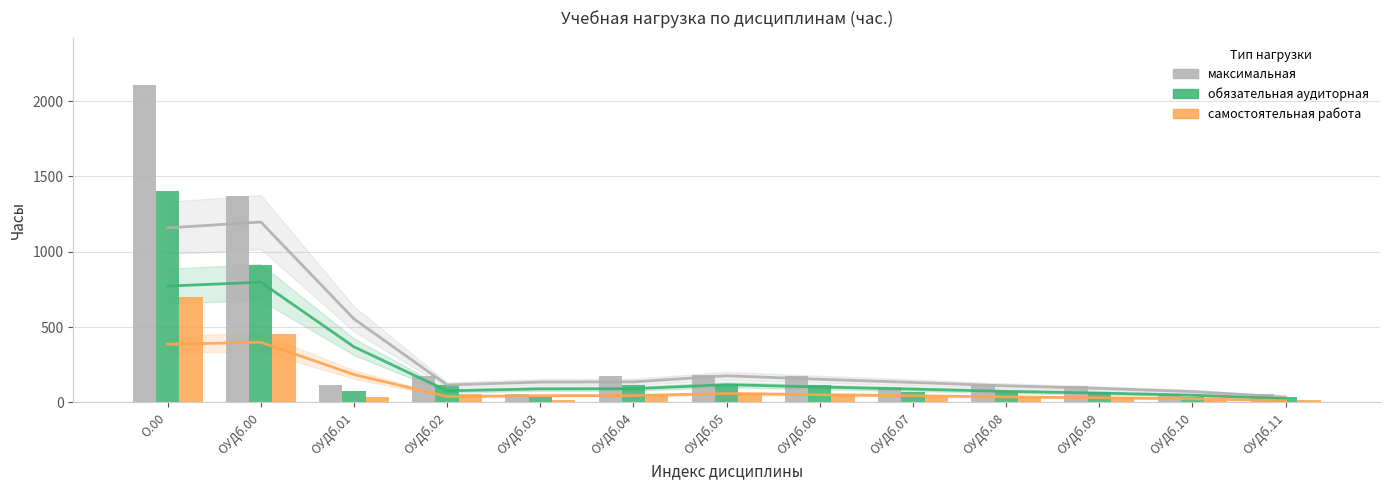

Which label corresponds to the largest value in the chart?

О.00